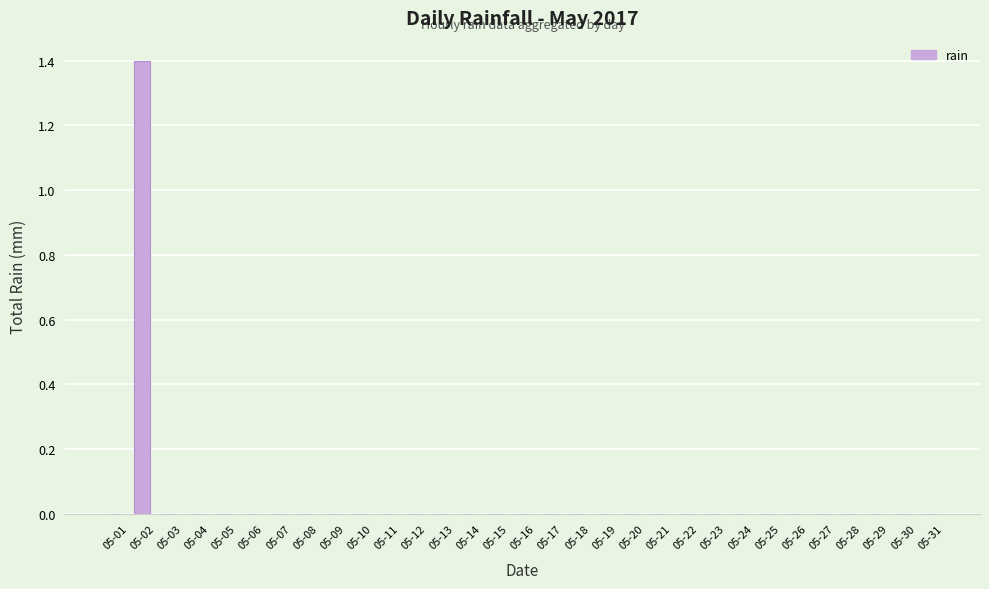

What is the sum of all values?

1.4